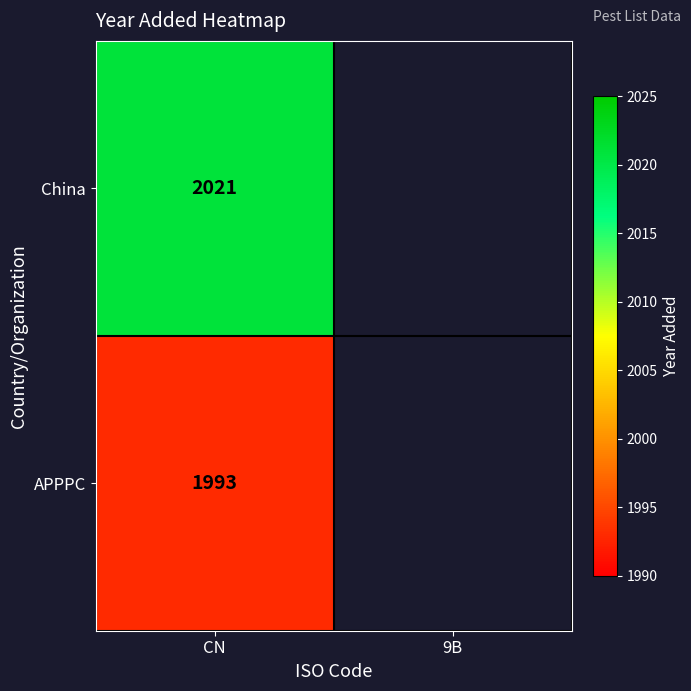

At CN, list the series in order from smallest to largest.

APPPC, China